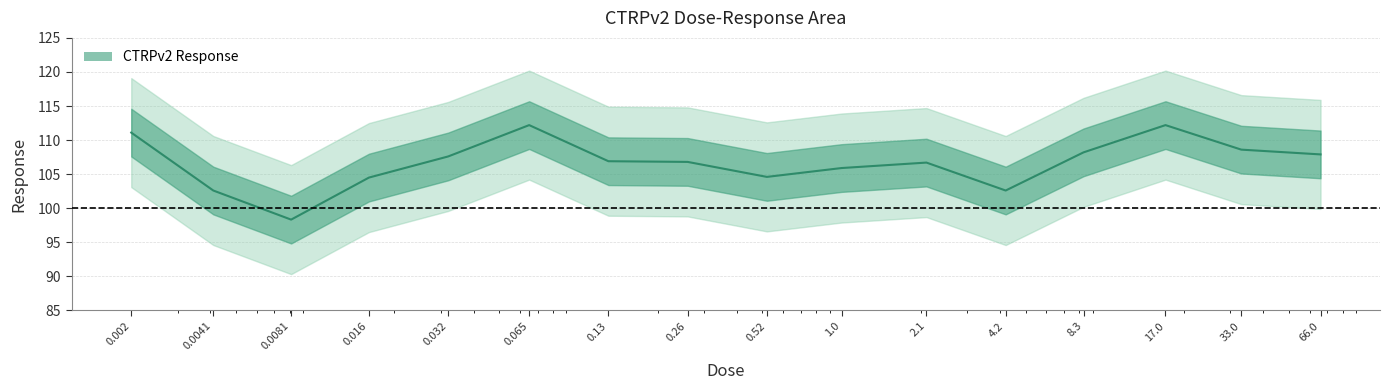

What is the sum of the values at 8.3 and 33.0?

216.8